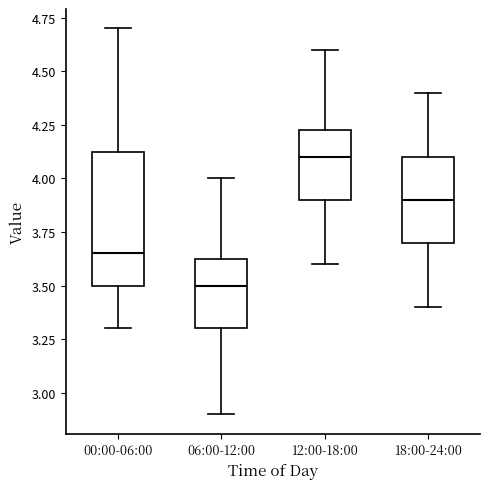

Where does the median line of the box for 18:00-24:00 sit on the y-axis? The values are not printed on the chart, so give them approximately, as read against the axis.

3.90